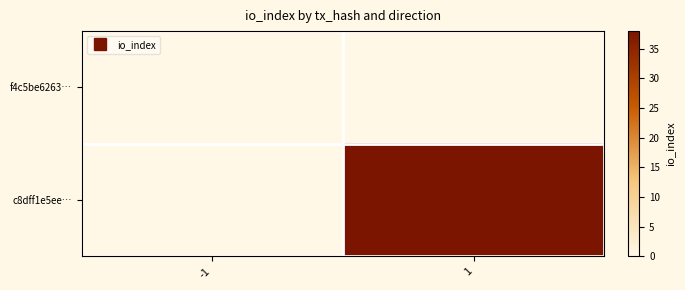

Reading left to right, list all the values displayed in this chart.

f4c5be6263…: -1=0	1=0
c8dff1e5ee…: -1=0	1=38